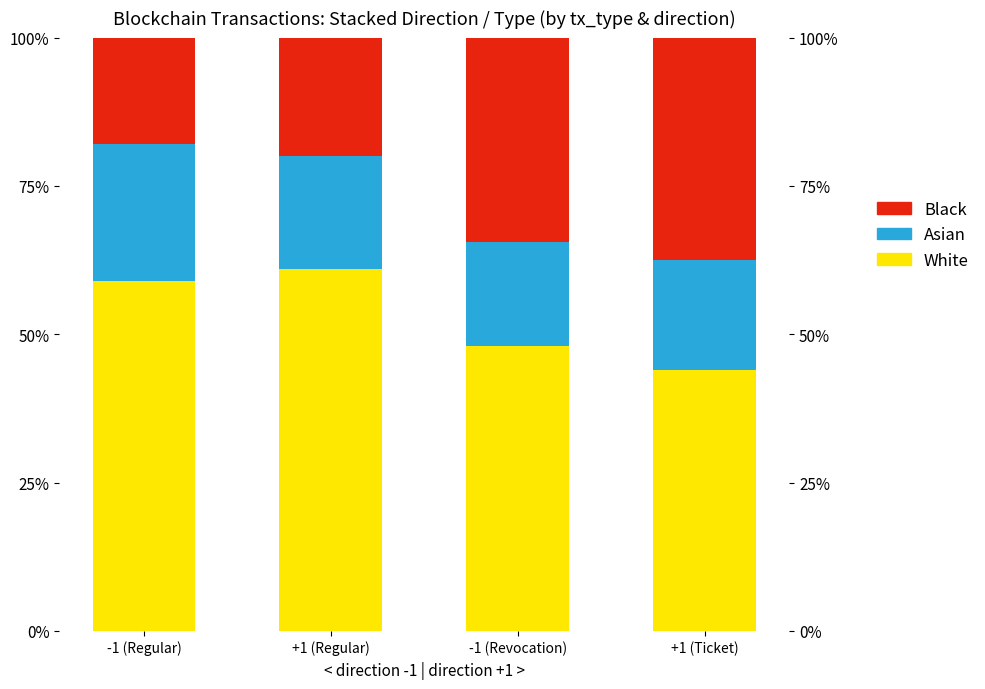

What is the sum of the Black values at +1 (Regular) and -1 (Regular)?

0.4